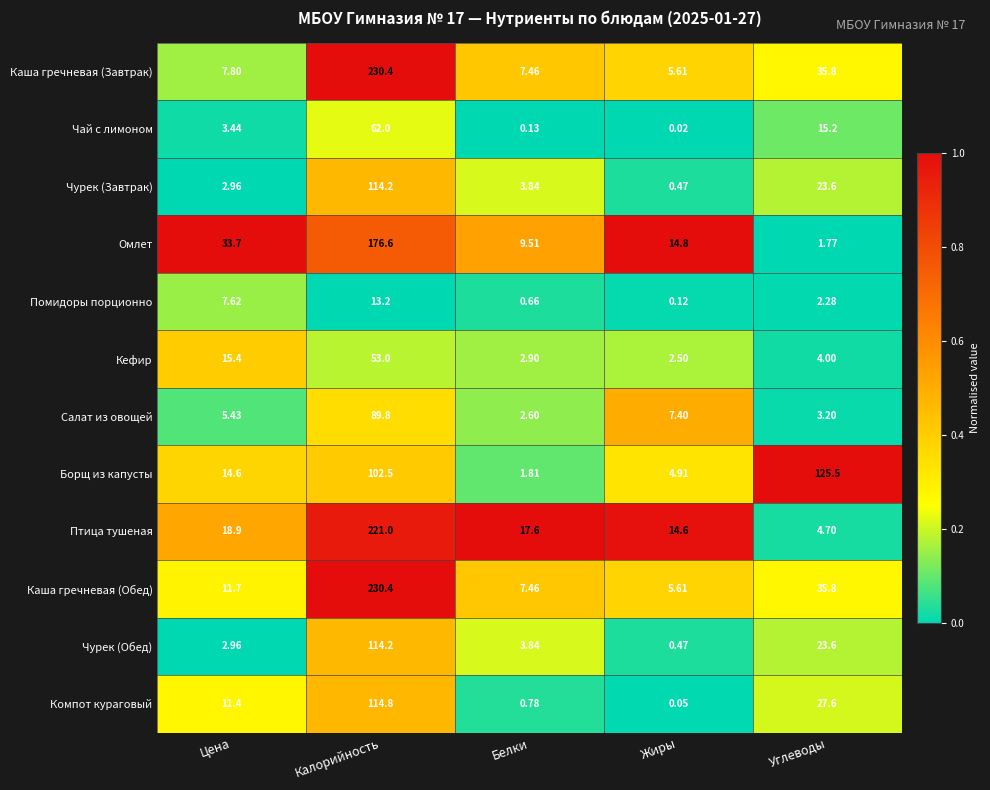

At which label is Чурек (Завтрак) closest to 57?

Углеводы